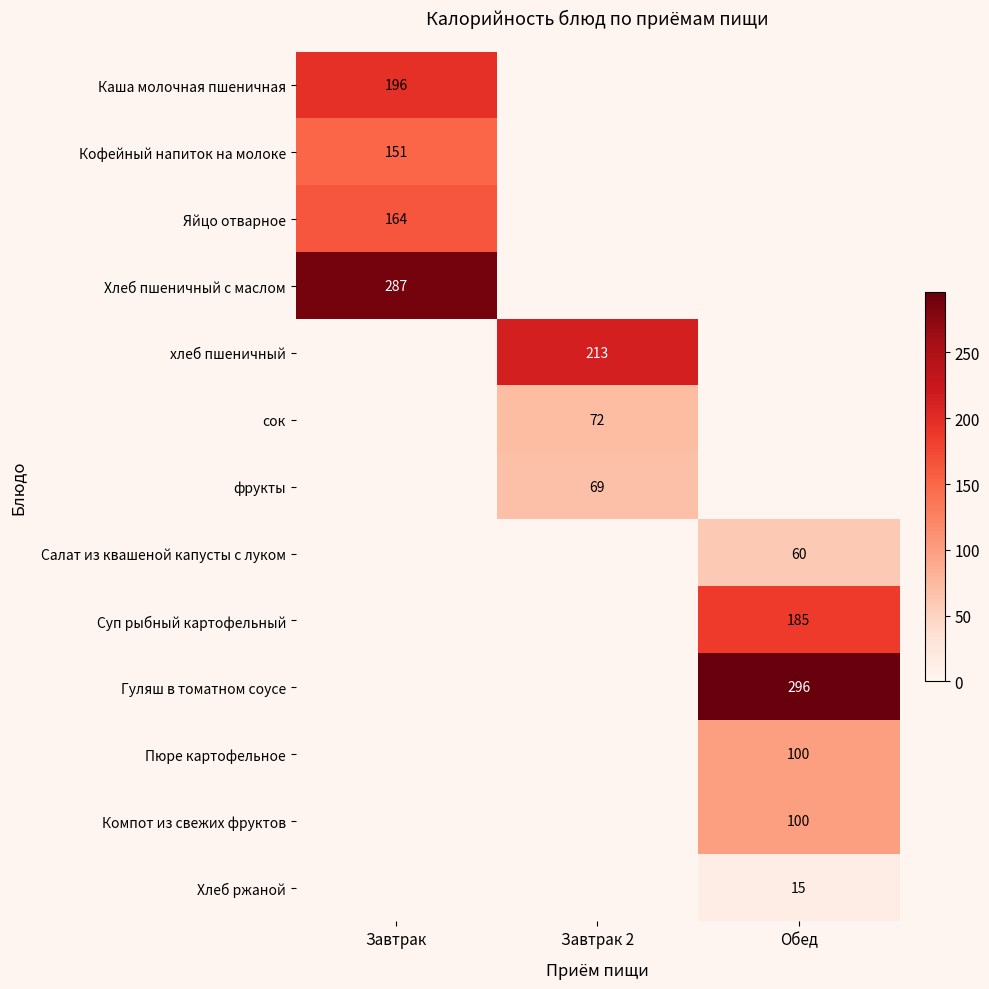

How many positive values does the сок series have?

1